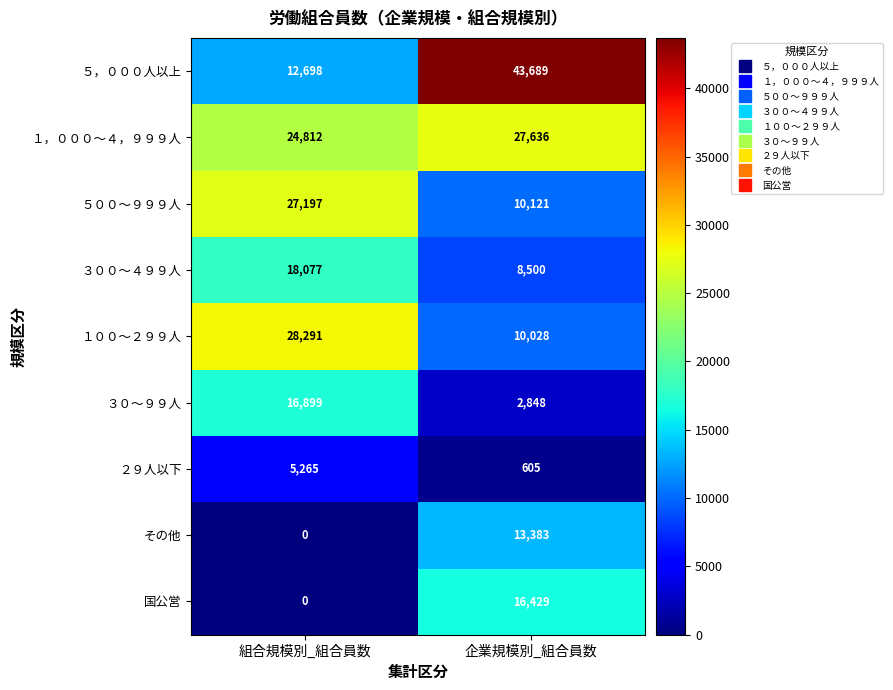

What is the total value across all series at 組合規模別_組合員数?

133239